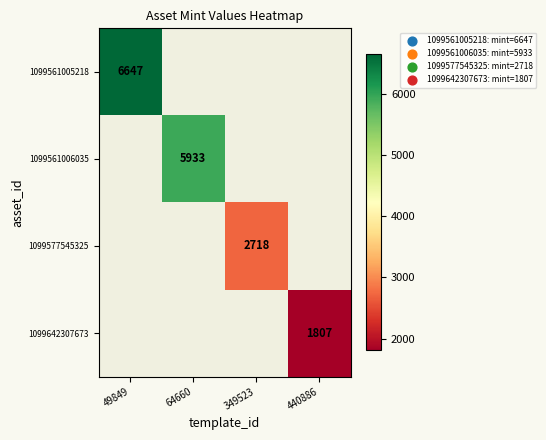

Count the number of categories in the chart.

4